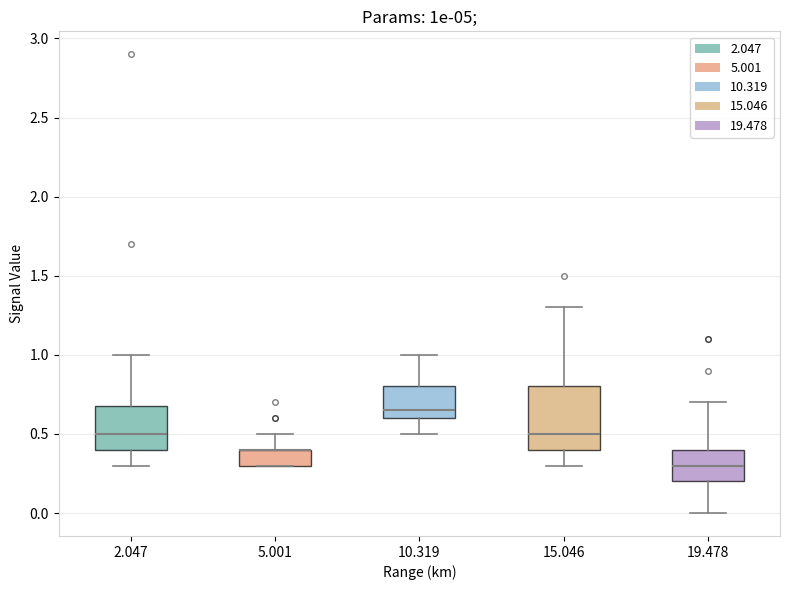

Where does the upper whisker of the box at x = 19.478 end on the y-axis? The values are not printed on the chart, so give them approximately, as read against the axis.

0.70